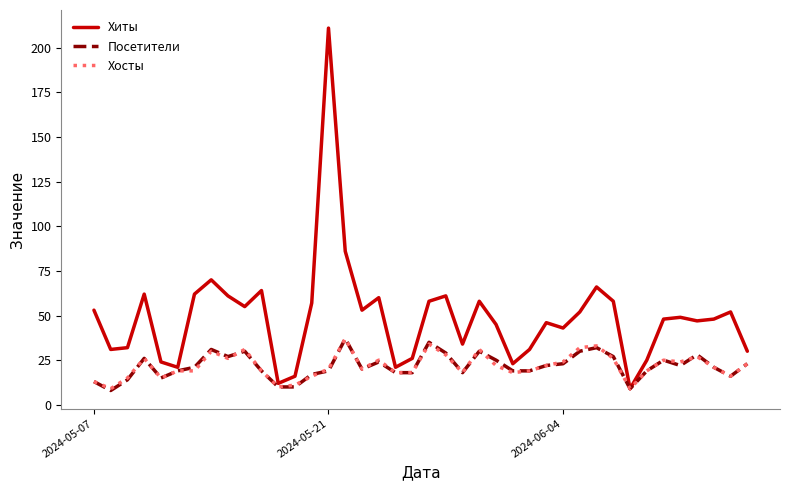

Which series has the largest range (max minus min)?

Хиты